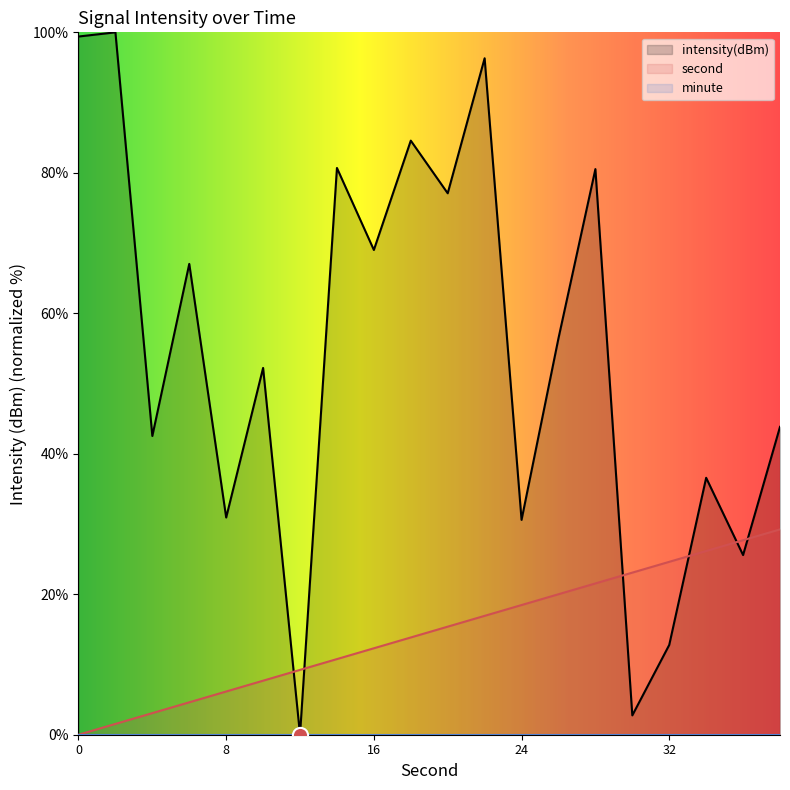

What is the total value across all series at 8?

37.1